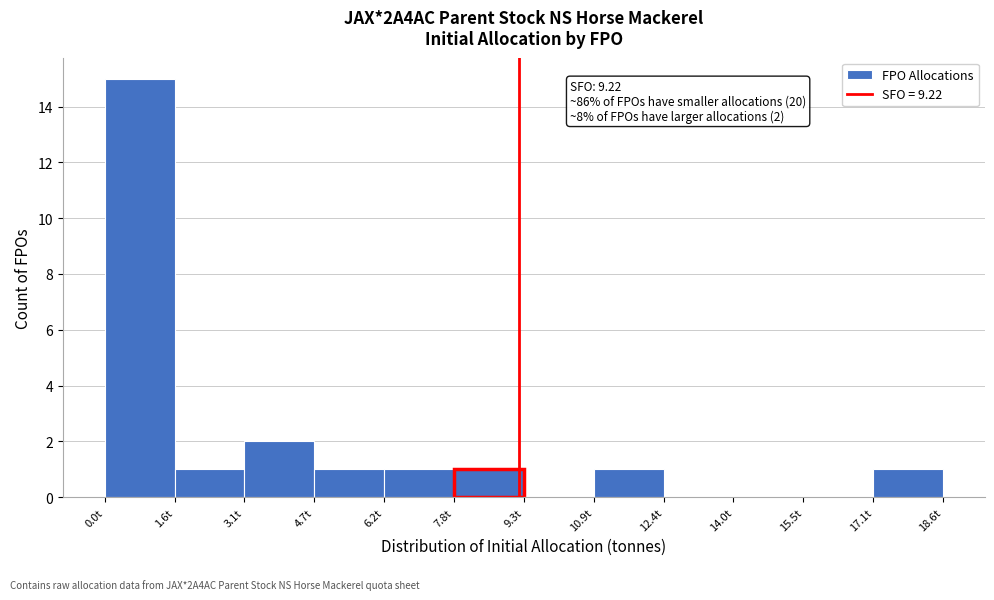

Which range on the x-axis has the tallest bar?

0.0 to 1.6